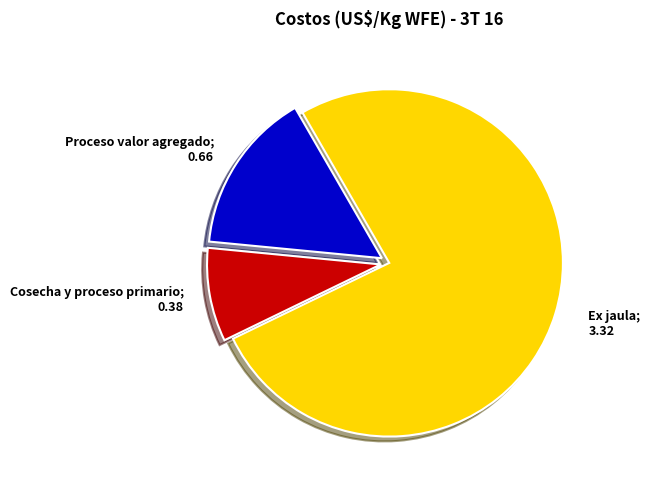

Is there a majority slice in this chart?

Yes